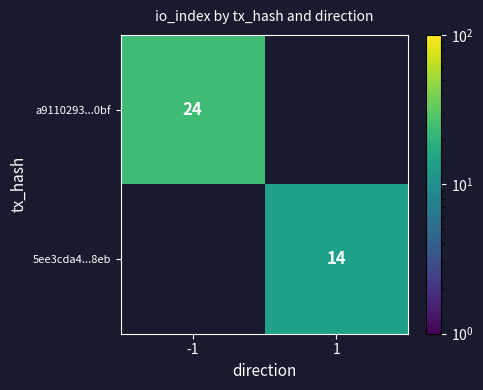

True or false: a9110293...0bf has a value of 40 at -1.

False